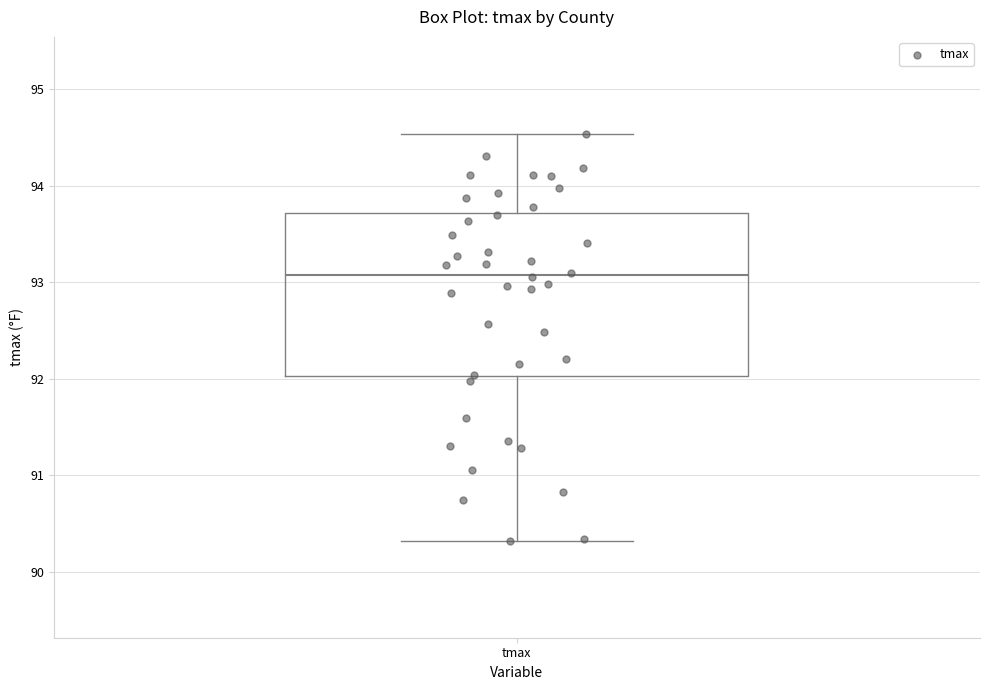

Transcribe this box plot: give where the median line is, the range the box spans, and where the two whiskers end, as read against the y-axis. The values are not printed on the chart, so give them approximately, as read against the axis.

median 93.1, box 92.0 to 93.7, whiskers 90.3 to 94.5